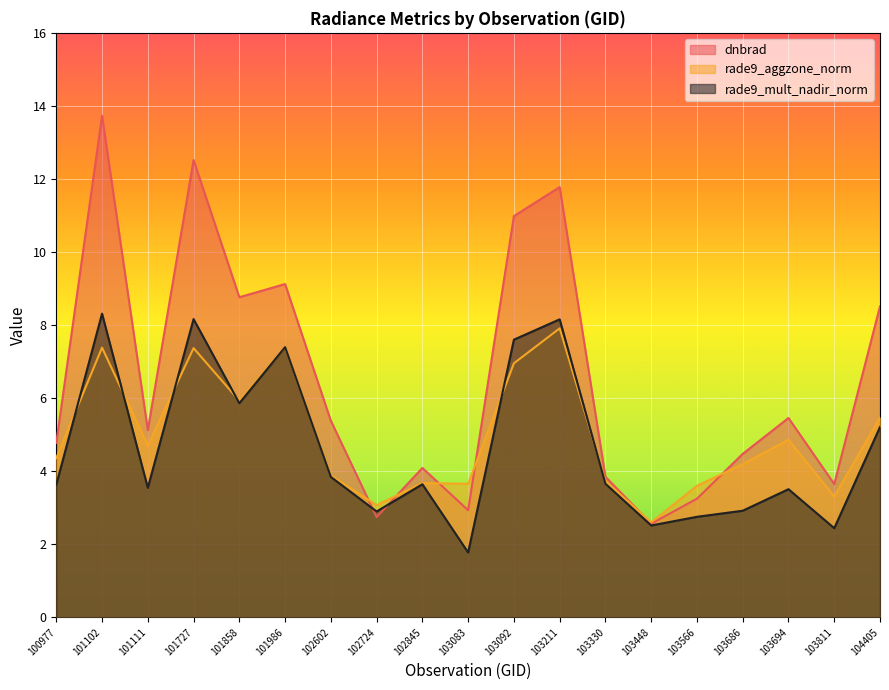

What are all the series names shown in the legend?

dnbrad, rade9_aggzone_norm, rade9_mult_nadir_norm